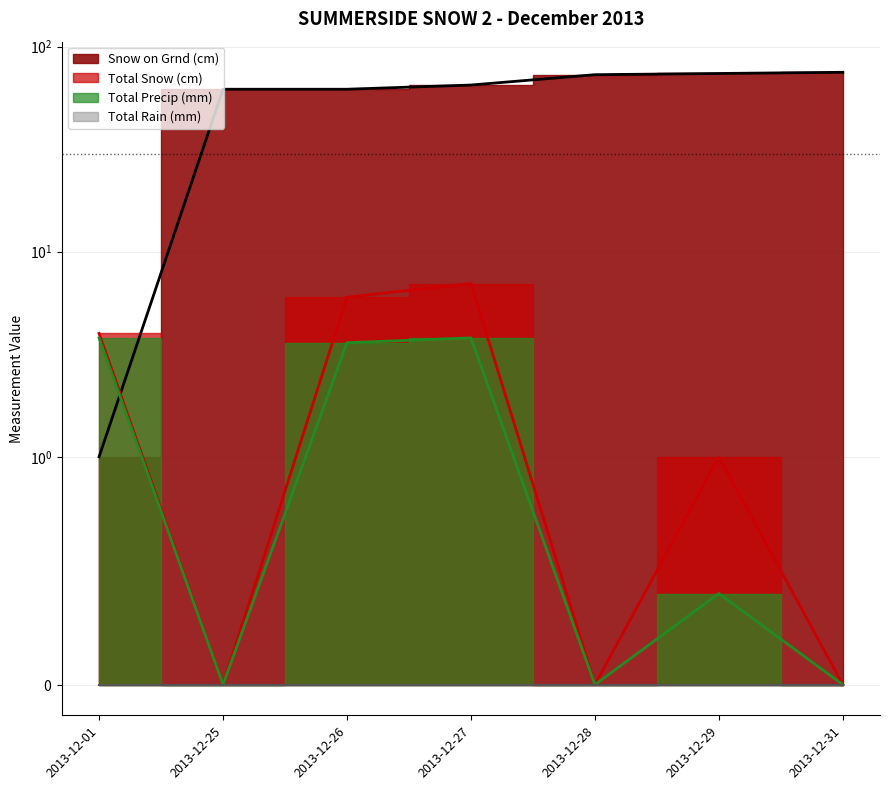

How many lines are shown in the chart?

3